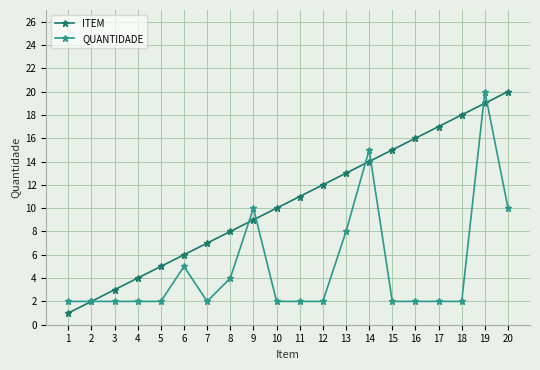

What is the maximum value for QUANTIDADE?

20